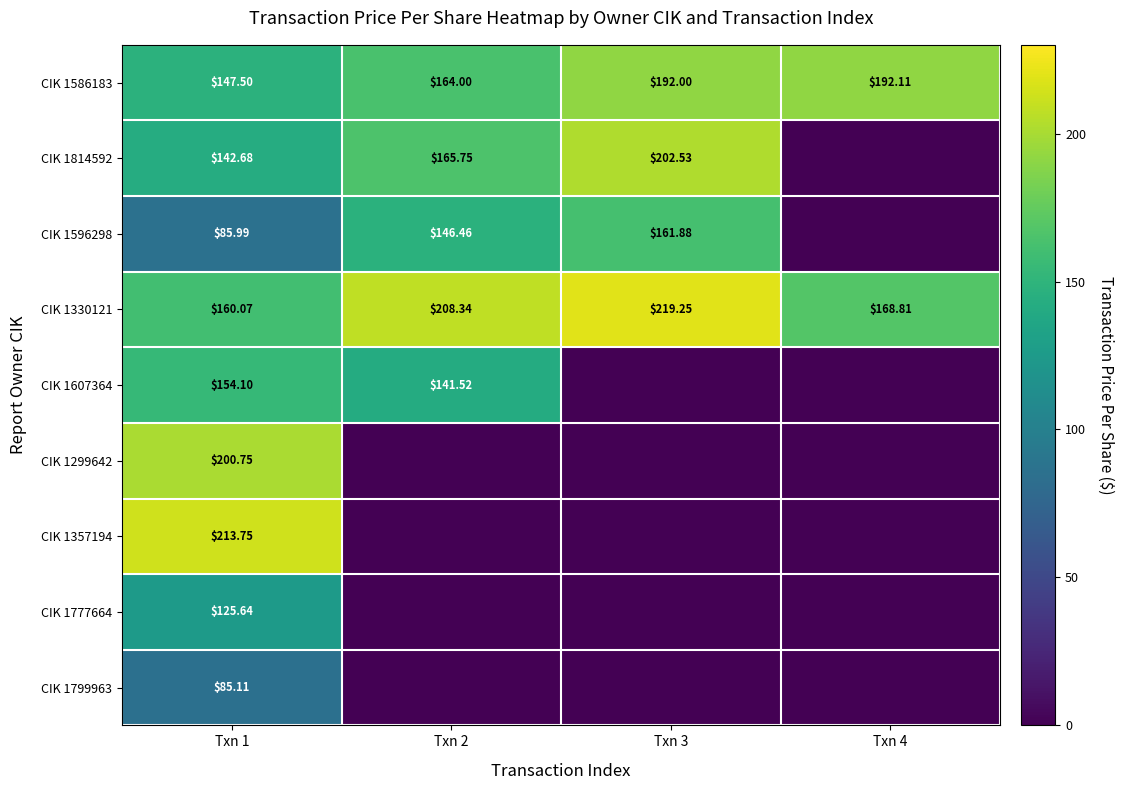

What is the sum of all CIK 1596298 values?

394.3